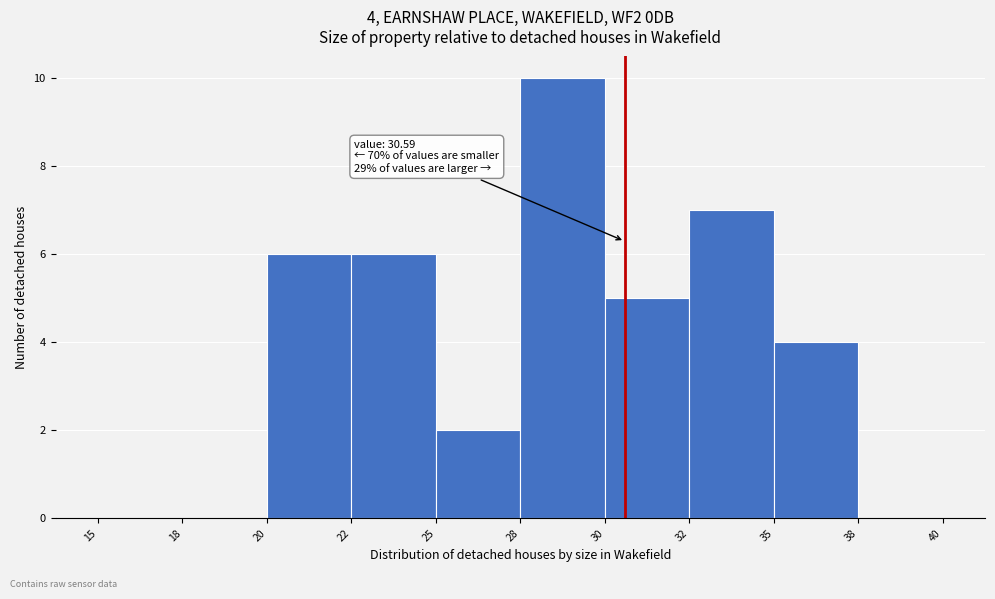

Reading left to right, transcribe all the data shown in this chart.

15=0	18=0	20=6	22=6	25=2	28=10	30=5	32=7	35=4	38=0